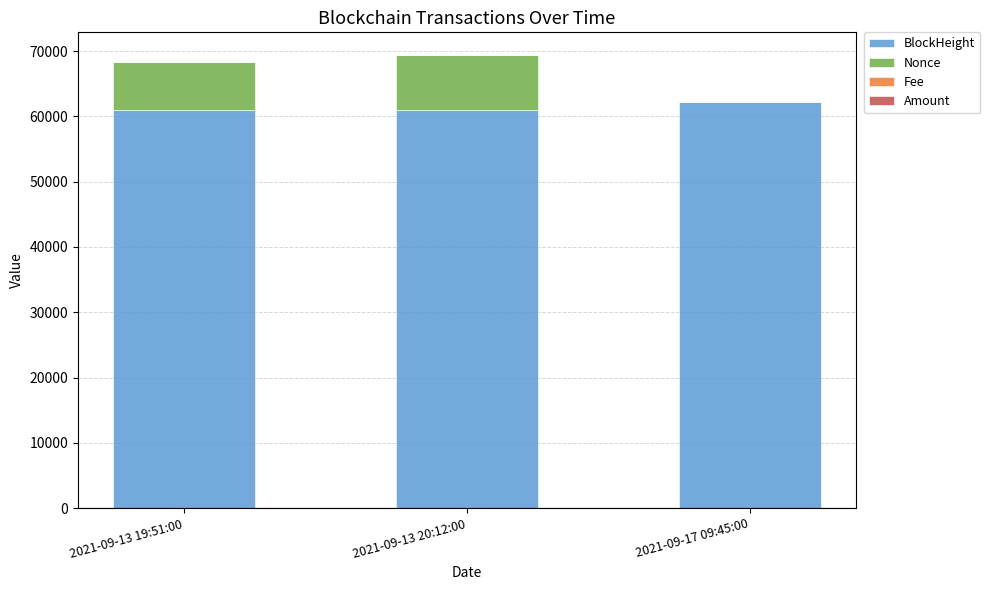

Where does the BlockHeight series first go above 61007?

2021-09-17 09:45:00